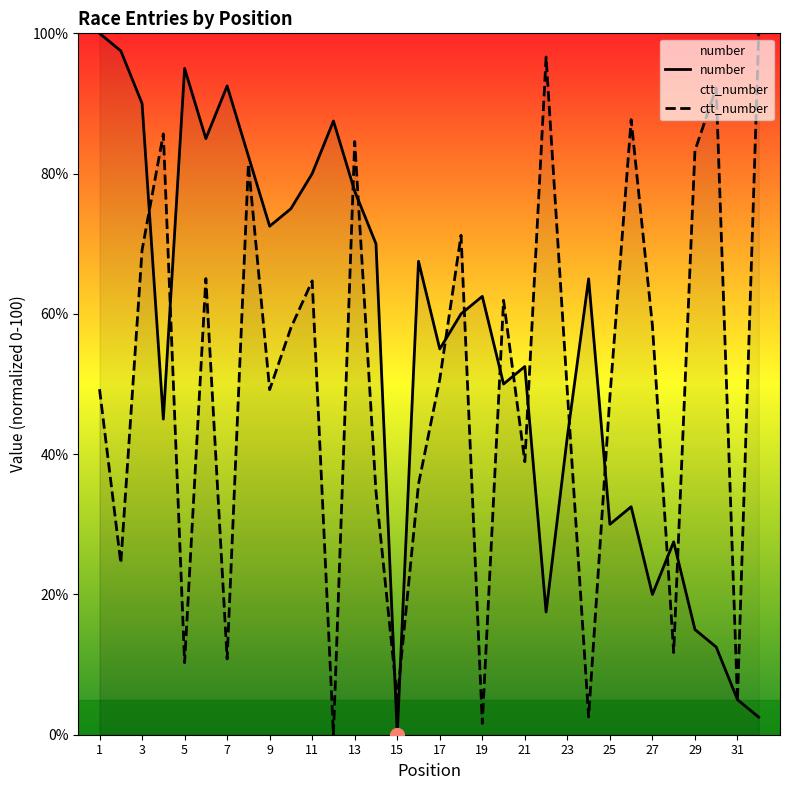

How many distinct data groups are displayed?

2